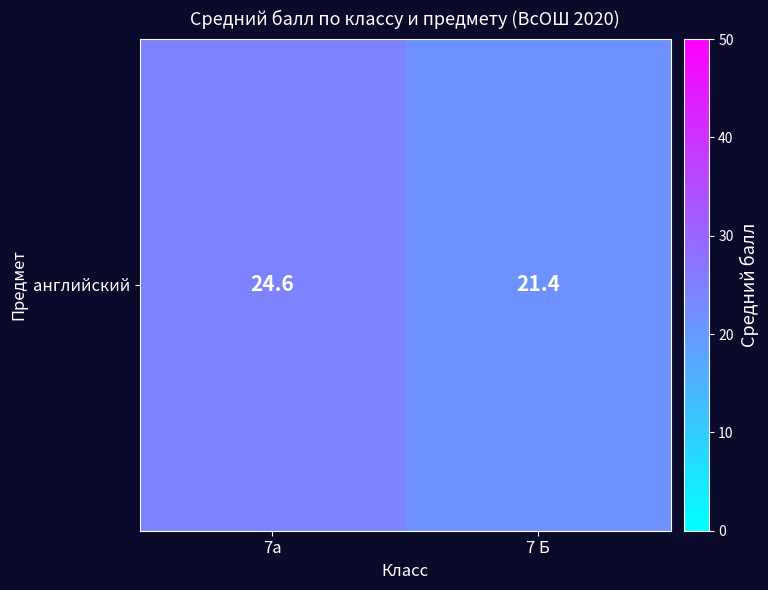

Approximately how many times larger is the value at 7а compared to 7 Б?

1.2